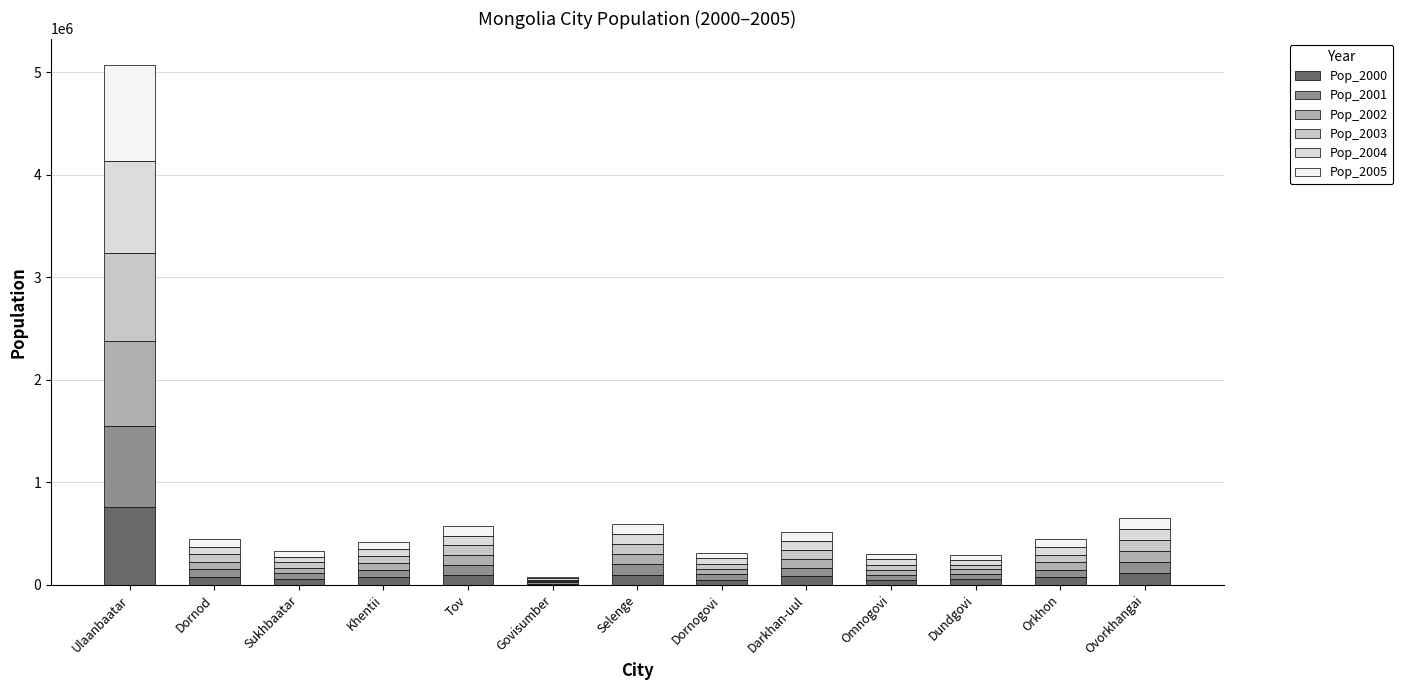

What is the label of the 13th bar from the right?

Ulaanbaatar